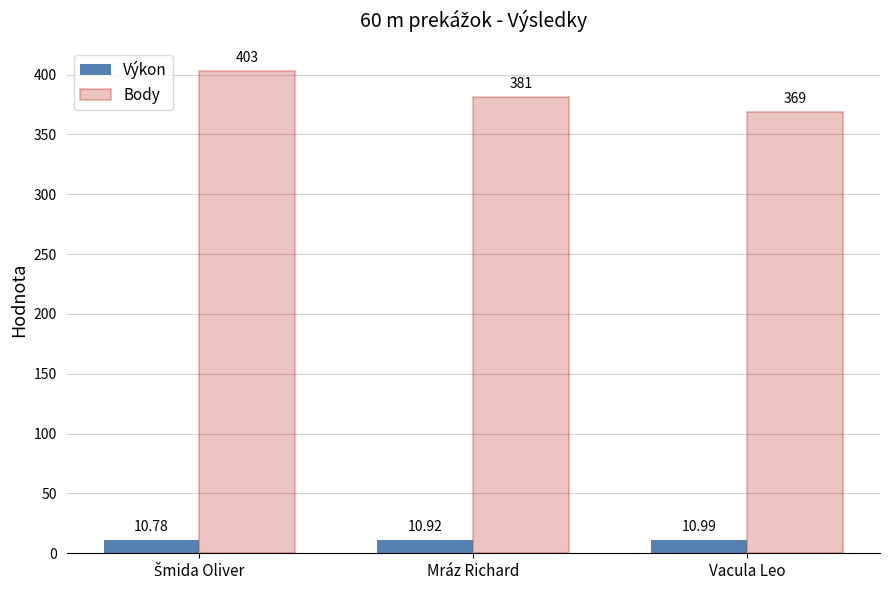

What is the label of the 2nd bar from the left?

Mráz Richard